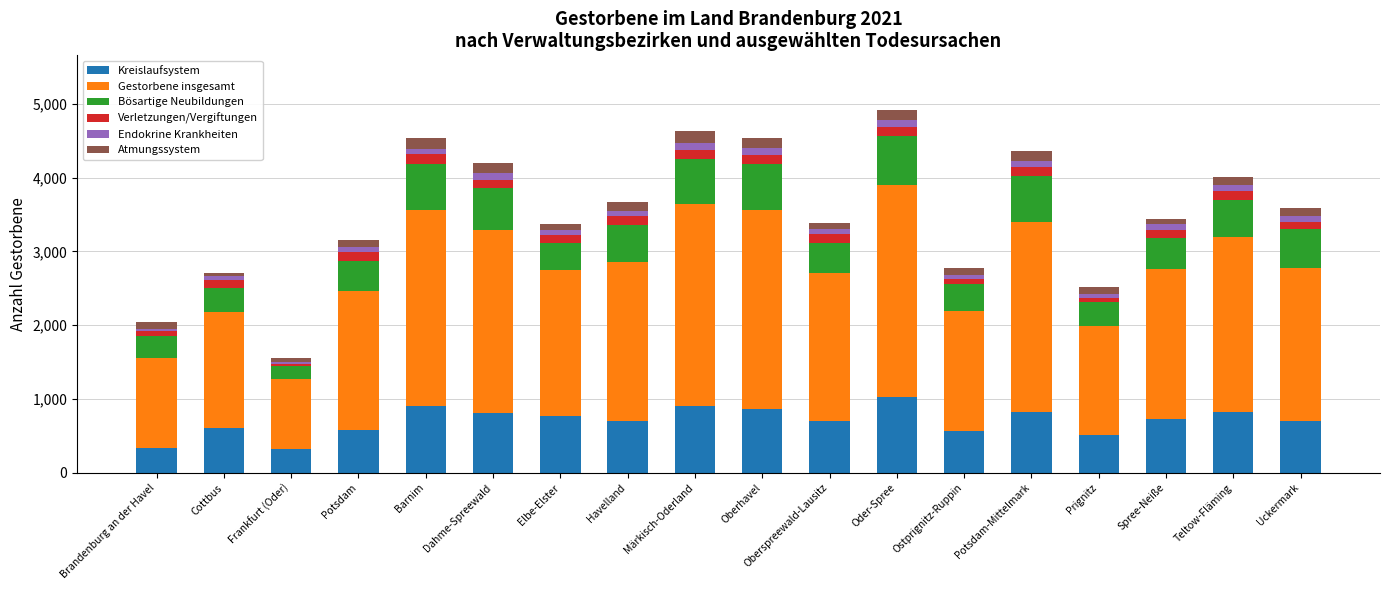

What is the average value of the Atmungssystem series?

107